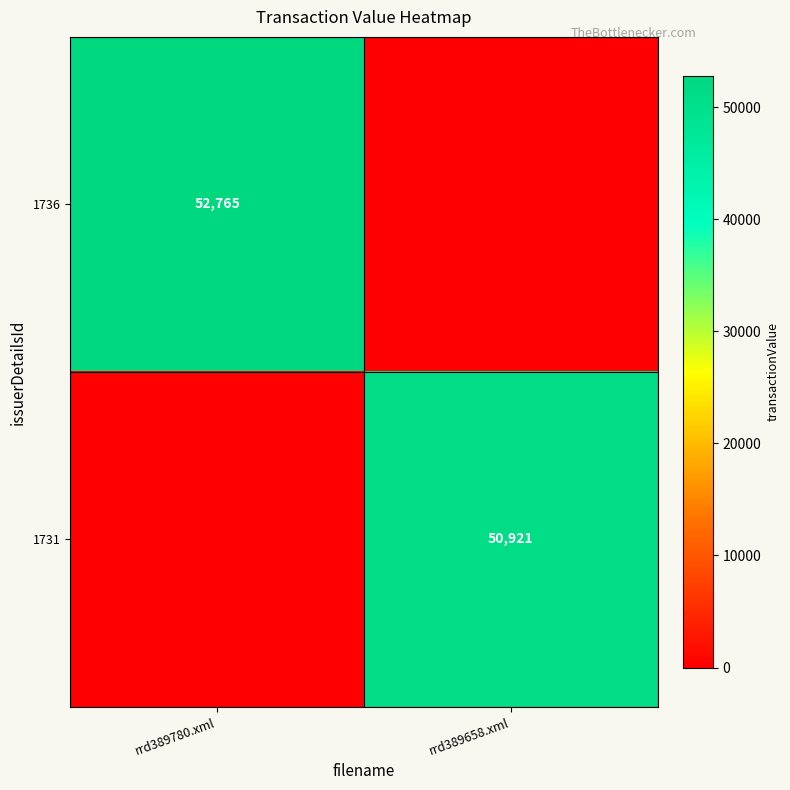

Count the number of categories in the chart.

2